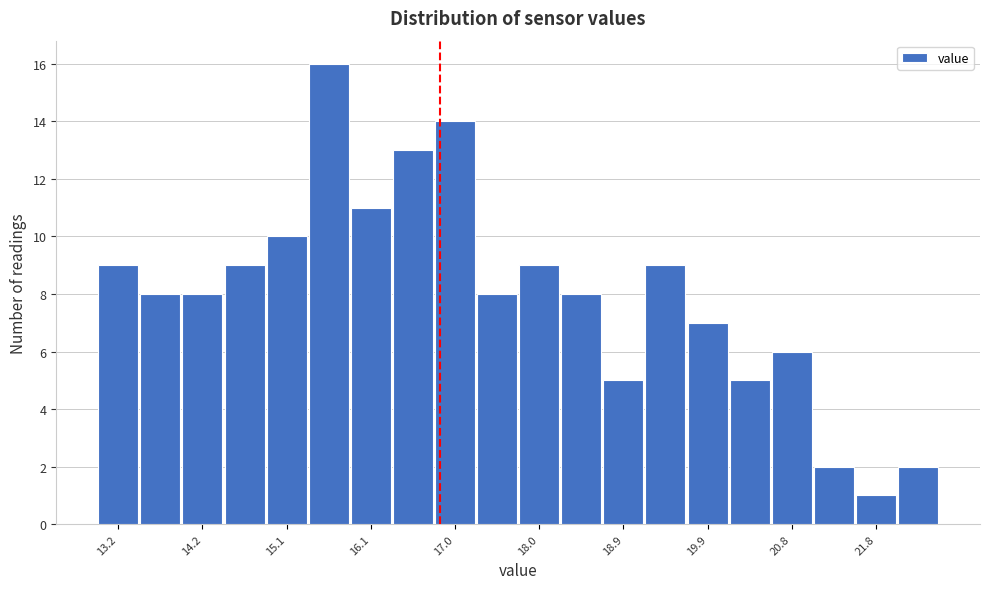

Over which range of the x-axis is the bar tallest?

15.4 to 15.9